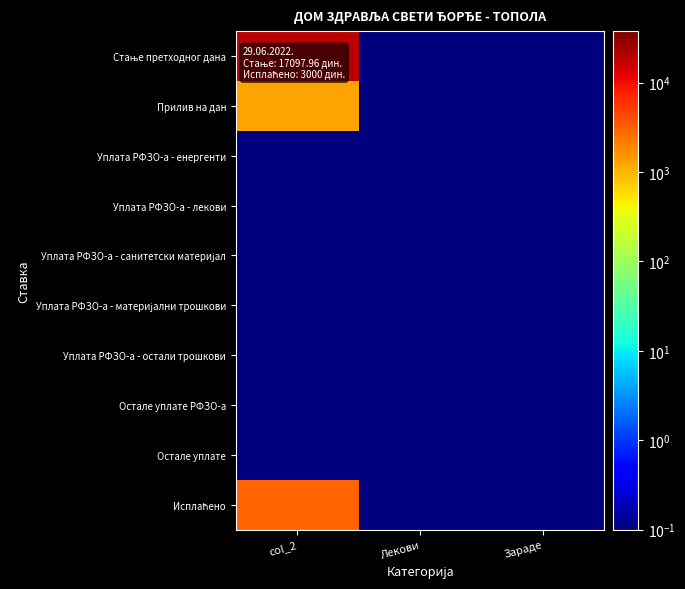

At how many categories does at least one series exceed 10181?

1